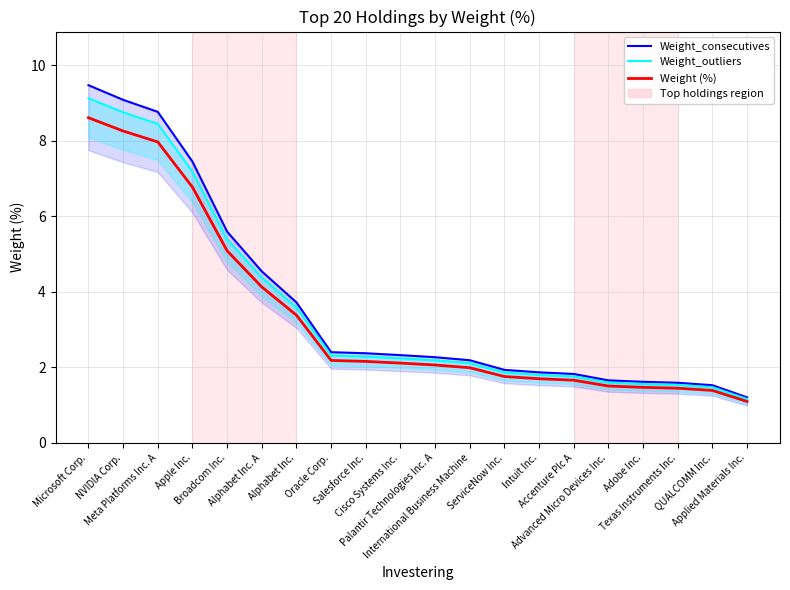

Reading left to right, what are all the values shown in this chart?

Weight_consecutives: Microsoft Corp.=9.5	NVIDIA Corp.=9.1	Meta Platforms Inc. A=8.8	Apple Inc.=7.5	Broadcom Inc.=5.6	Alphabet Inc. A=4.5	Alphabet Inc.=3.7	Oracle Corp.=2.4	Salesforce Inc.=2.4	Cisco Systems Inc.=2.3	Palantir Technologies Inc. A=2.3	International Business Machine=2.2	ServiceNow Inc.=1.9	Intuit Inc.=1.9	Accenture Plc A=1.8	Advanced Micro Devices Inc.=1.7	Adobe Inc.=1.6	Texas Instruments Inc.=1.6	QUALCOMM Inc.=1.5	Applied Materials Inc.=1.2
Weight_outliers: Microsoft Corp.=9.1	NVIDIA Corp.=8.8	Meta Platforms Inc. A=8.4	Apple Inc.=7.2	Broadcom Inc.=5.4	Alphabet Inc. A=4.4	Alphabet Inc.=3.6	Oracle Corp.=2.3	Salesforce Inc.=2.3	Cisco Systems Inc.=2.2	Palantir Technologies Inc. A=2.2	International Business Machine=2.1	ServiceNow Inc.=1.9	Intuit Inc.=1.8	Accenture Plc A=1.8	Advanced Micro Devices Inc.=1.6	Adobe Inc.=1.6	Texas Instruments Inc.=1.5	QUALCOMM Inc.=1.5	Applied Materials Inc.=1.2
Weight (%): Microsoft Corp.=8.6	NVIDIA Corp.=8.3	Meta Platforms Inc. A=8.0	Apple Inc.=6.8	Broadcom Inc.=5.1	Alphabet Inc. A=4.1	Alphabet Inc.=3.4	Oracle Corp.=2.2	Salesforce Inc.=2.2	Cisco Systems Inc.=2.1	Palantir Technologies Inc. A=2.1	International Business Machine=2.0	ServiceNow Inc.=1.8	Intuit Inc.=1.7	Accenture Plc A=1.7	Advanced Micro Devices Inc.=1.5	Adobe Inc.=1.5	Texas Instruments Inc.=1.4	QUALCOMM Inc.=1.4	Applied Materials Inc.=1.1